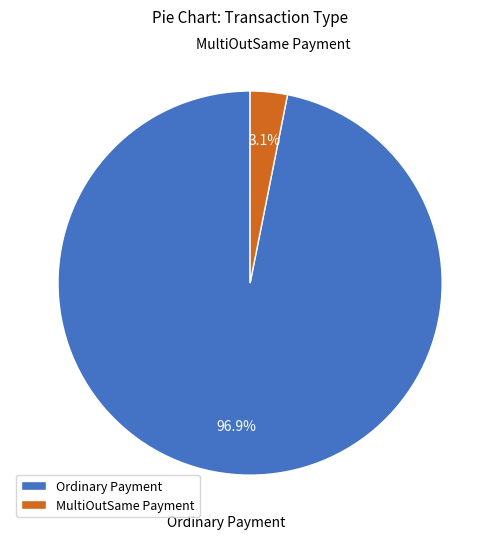

Between MultiOutSame Payment and Ordinary Payment, which is larger?

Ordinary Payment